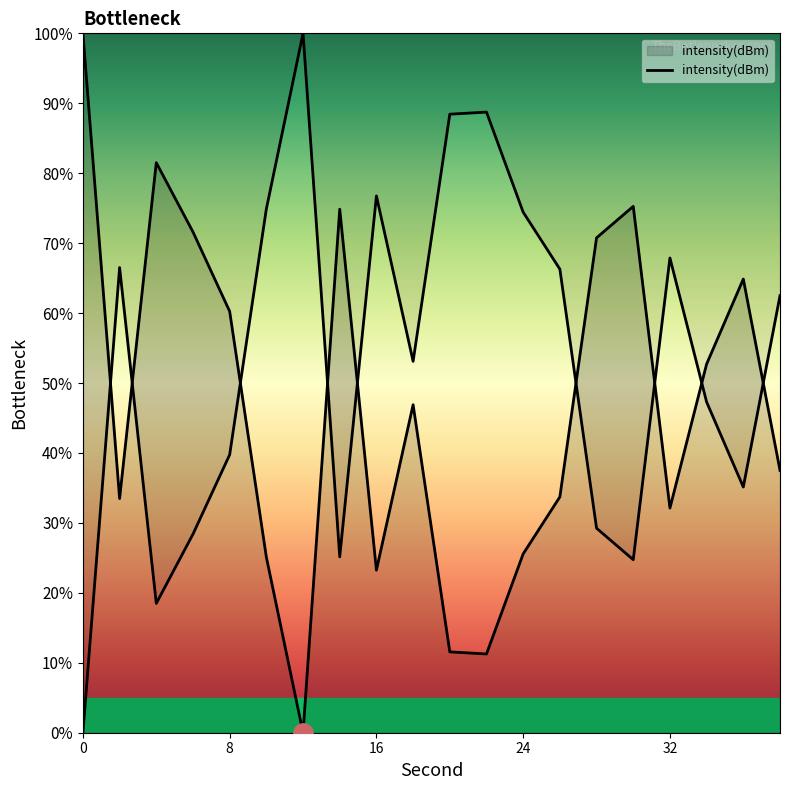

At which category does the data reach its first local peak?

4